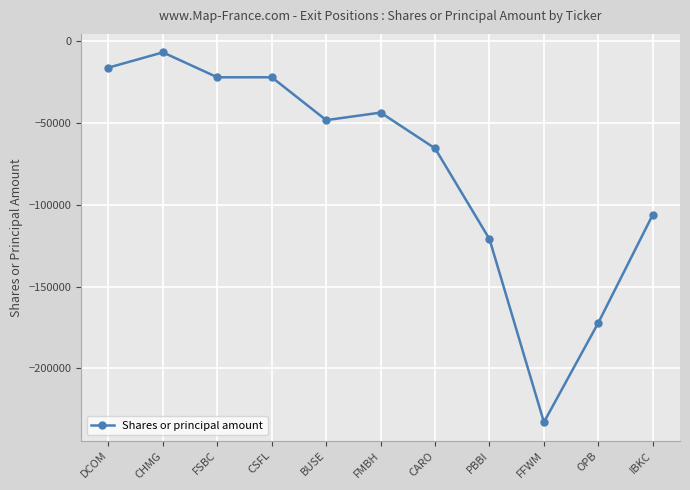

The chart shows a value of -16248 at DCOM. True or false?

True